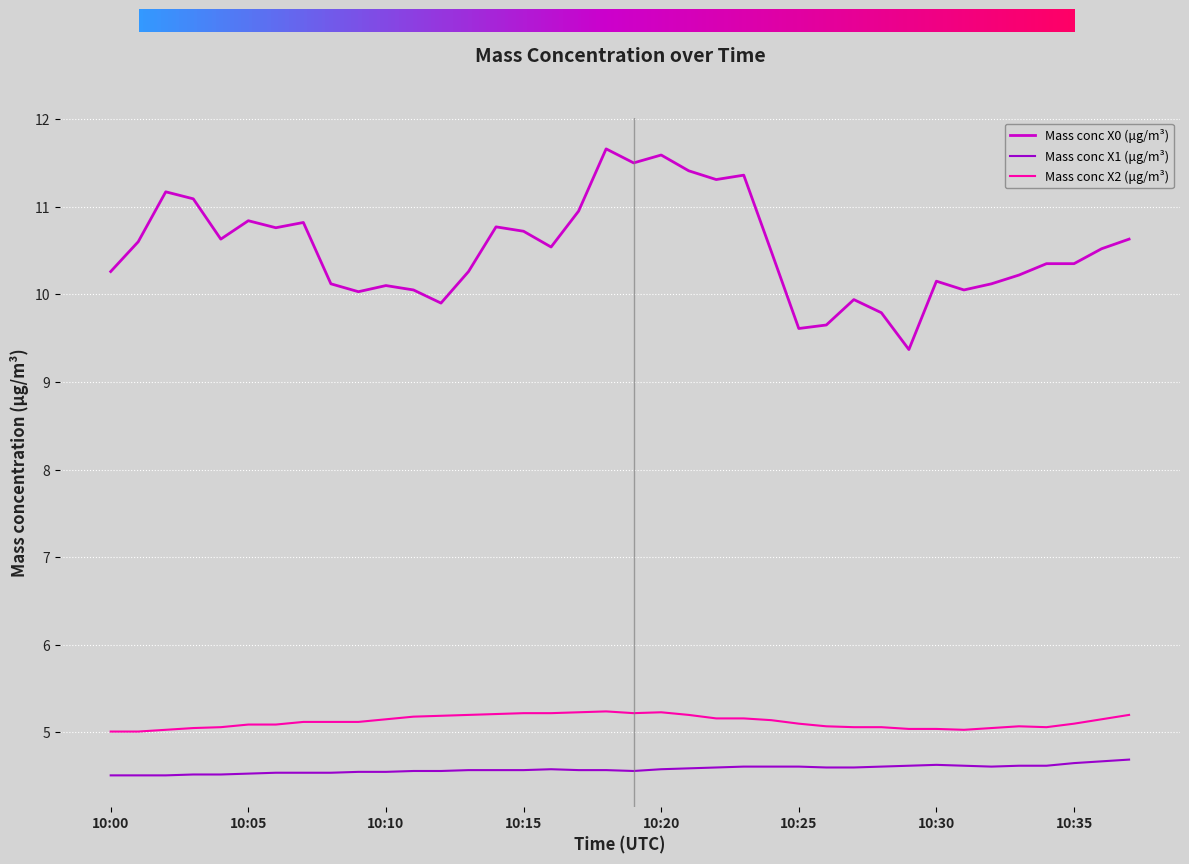

True or false: Mass conc X1 (μg/m³) and Mass conc X0 (μg/m³) cross at least once.

False